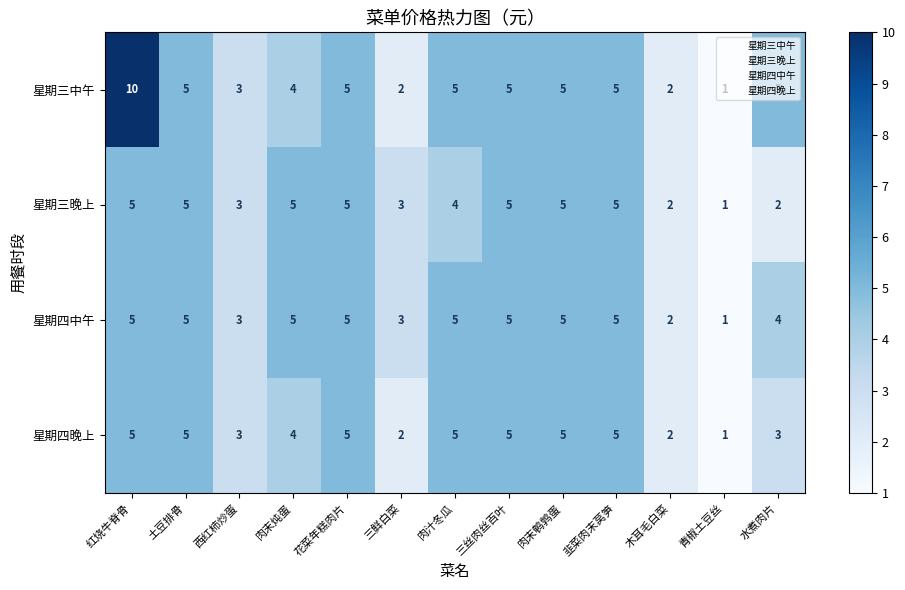

Read the 星期四中午 value at 三丝肉丝百叶.

5